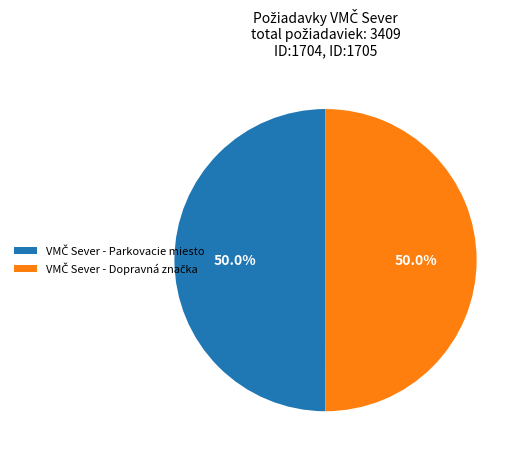

What percentage is the VMČ Sever - Parkovacie miesto slice, to the nearest percent?

50%